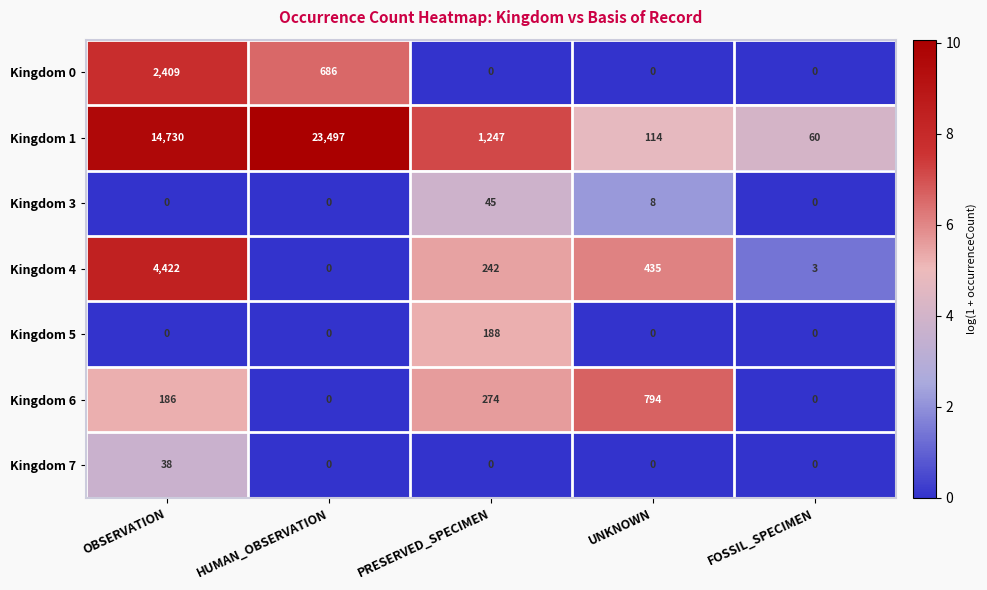

Which series has the widest spread of values?

Kingdom 1